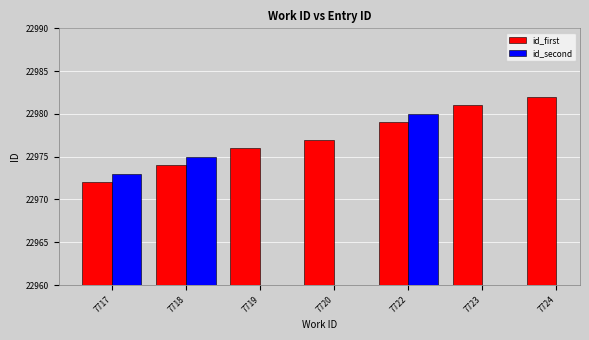

Count the number of categories in the chart.

7